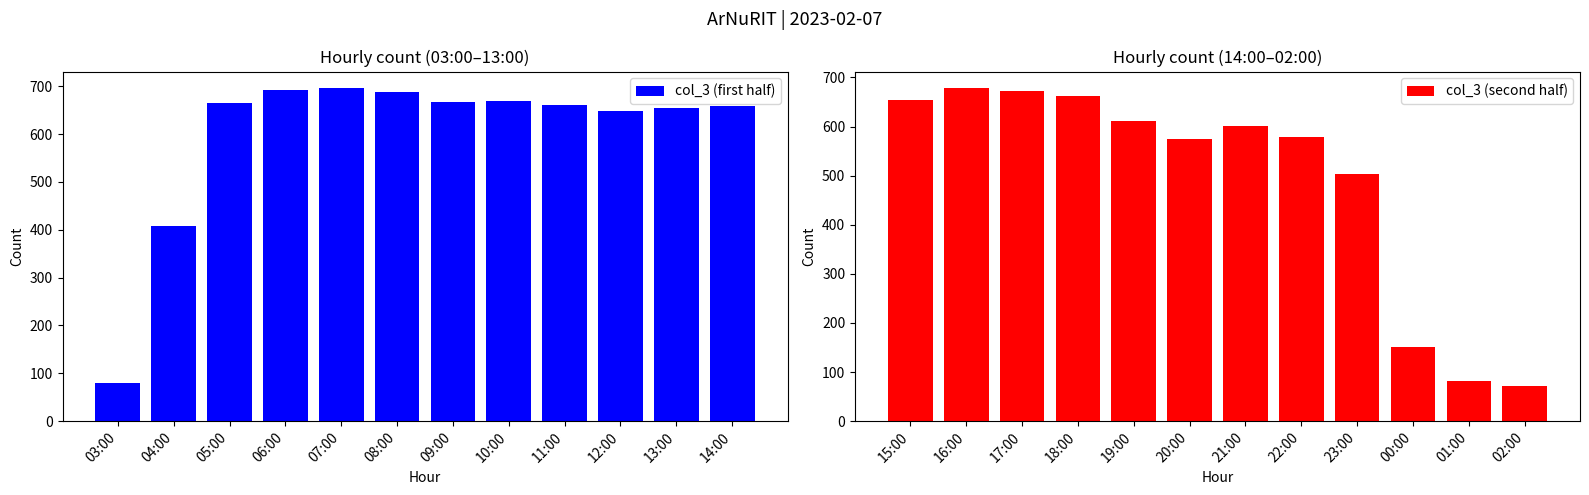

How many values in the col_3 (second half) series exceed 602?

5